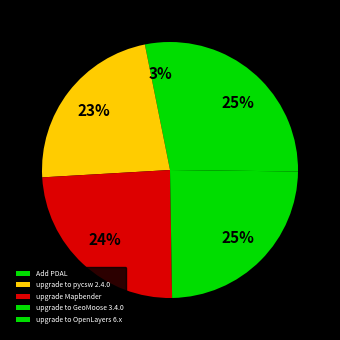

To the nearest percent, what is the average slice percentage?

20%